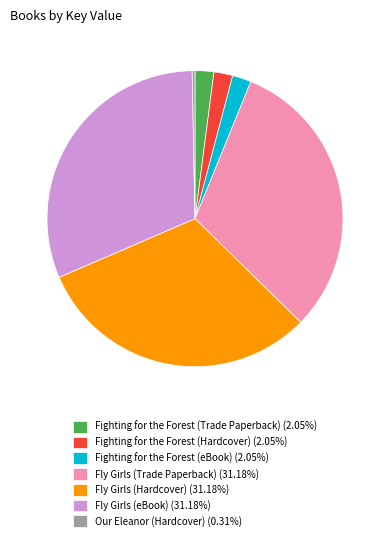

Count the number of slices in the pie.

7